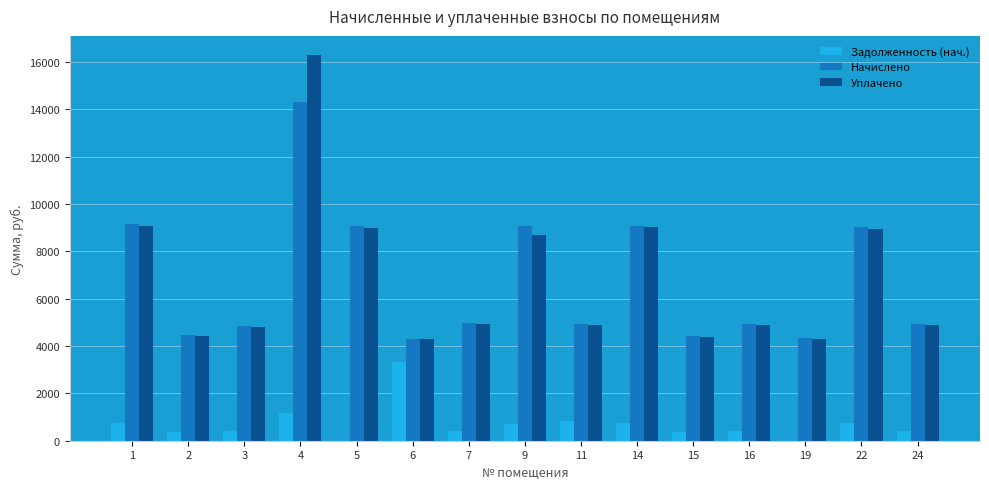

What is the greatest value displayed?

16285.6